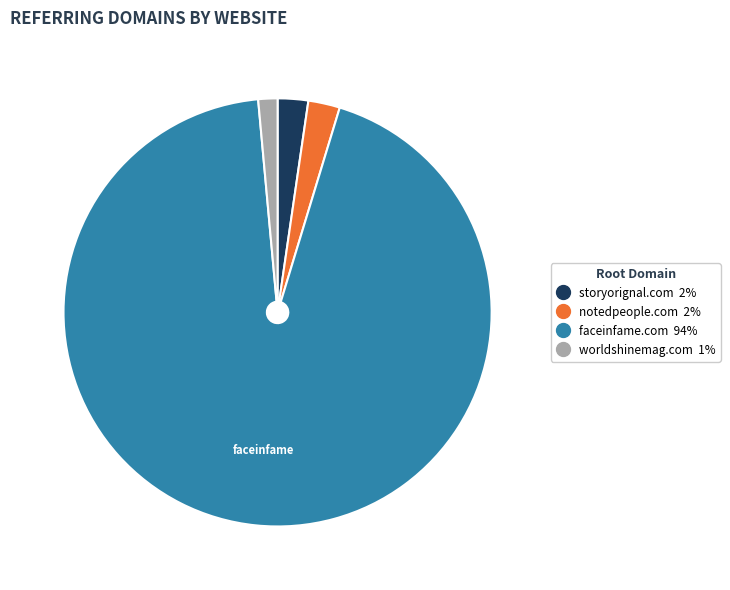

Combined, do storyorignal.com and worldshinemag.com account for over 50%?

No